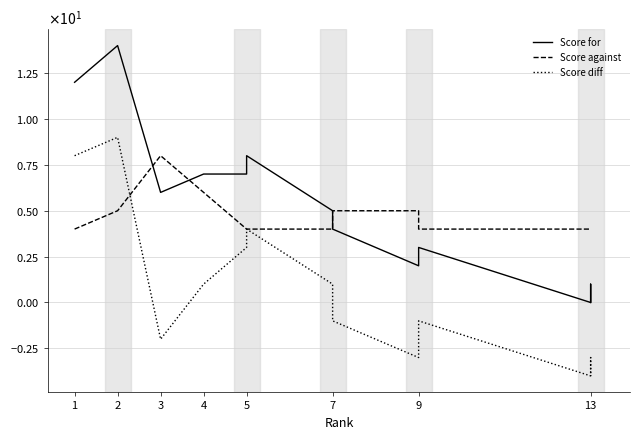

What is the total value across all series at 5?

14